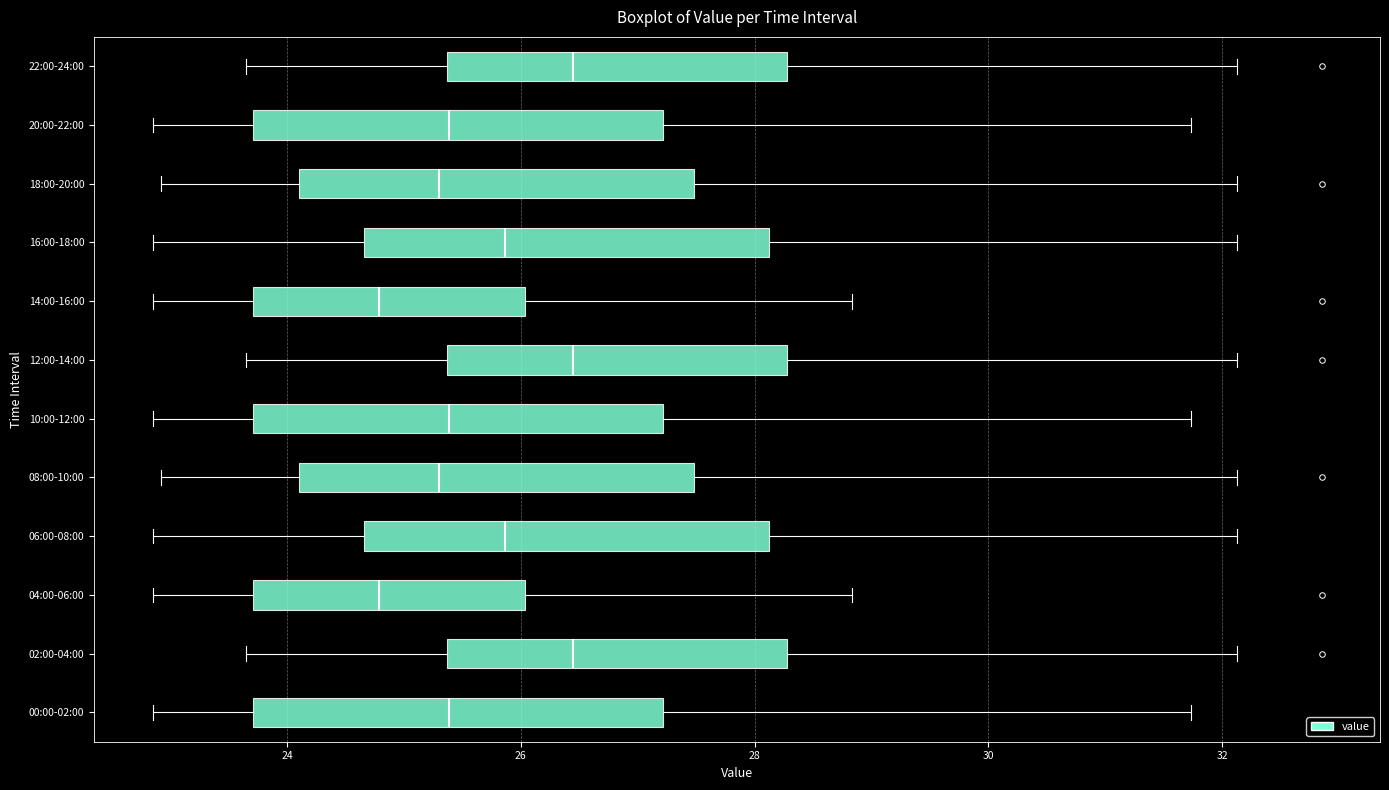

Reading bottom to top, read every box against the x-axis: the position of its median line, the range the box covers, and the ends of its whiskers. The values are not printed on the chart, so give them approximately, as read against the axis.

00:00-02:00: median 25.4, box 23.8 to 27.2, whiskers 22.8 to 31.8
02:00-04:00: median 26.4, box 25.4 to 28.2, whiskers 23.6 to 32.2
04:00-06:00: median 24.8, box 23.8 to 26.0, whiskers 22.8 to 28.8
06:00-08:00: median 25.8, box 24.6 to 28.2, whiskers 22.8 to 32.2
08:00-10:00: median 25.4, box 24.2 to 27.4, whiskers 23.0 to 32.2
10:00-12:00: median 25.4, box 23.8 to 27.2, whiskers 22.8 to 31.8
12:00-14:00: median 26.4, box 25.4 to 28.2, whiskers 23.6 to 32.2
14:00-16:00: median 24.8, box 23.8 to 26.0, whiskers 22.8 to 28.8
16:00-18:00: median 25.8, box 24.6 to 28.2, whiskers 22.8 to 32.2
18:00-20:00: median 25.4, box 24.2 to 27.4, whiskers 23.0 to 32.2
20:00-22:00: median 25.4, box 23.8 to 27.2, whiskers 22.8 to 31.8
22:00-24:00: median 26.4, box 25.4 to 28.2, whiskers 23.6 to 32.2